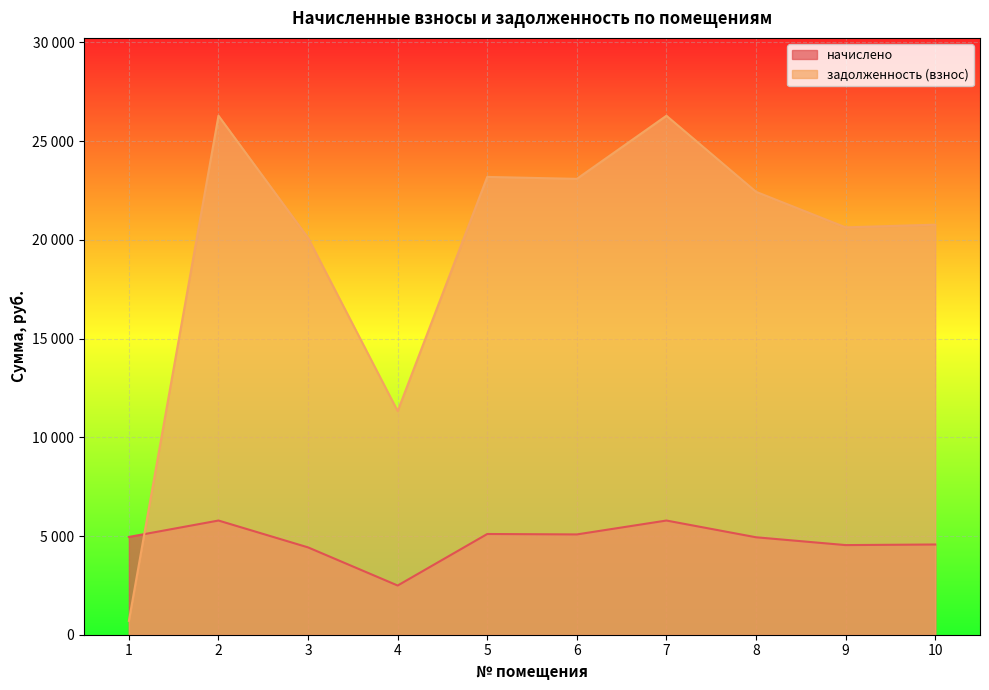

List the labels in order of задолженность (взнос) value, smallest first.

1, 4, 3, 9, 10, 8, 6, 5, 2, 7